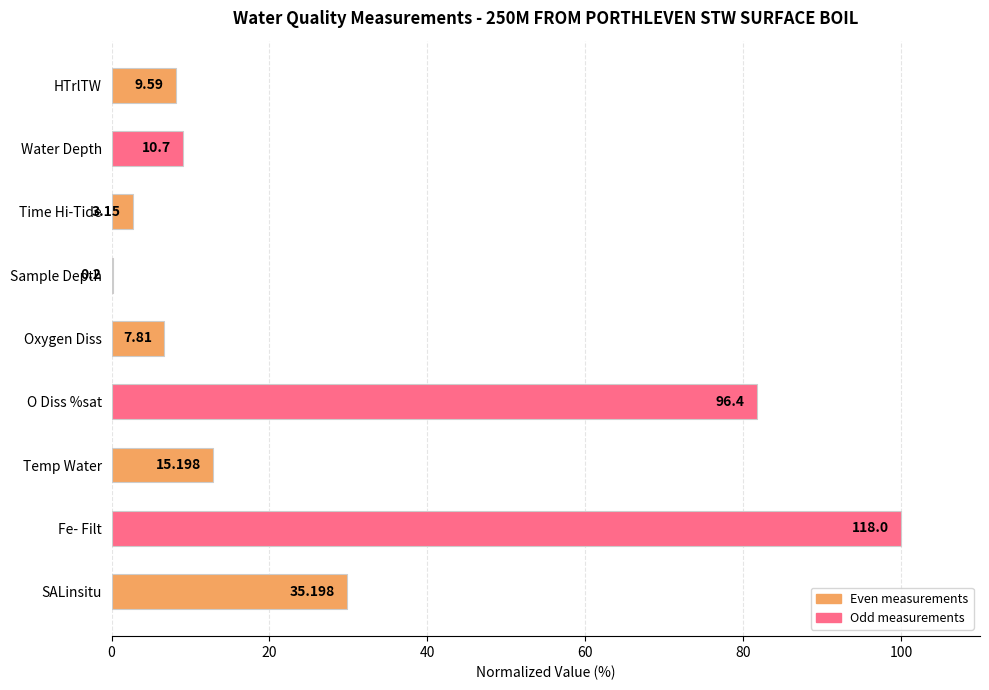

Are the bars horizontal?

Yes